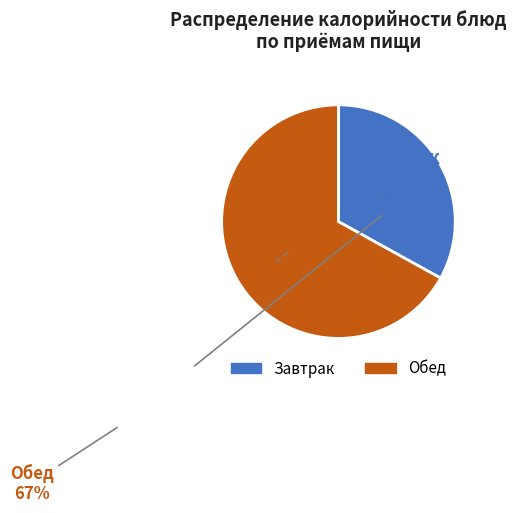

Does any single category account for the majority?

Yes